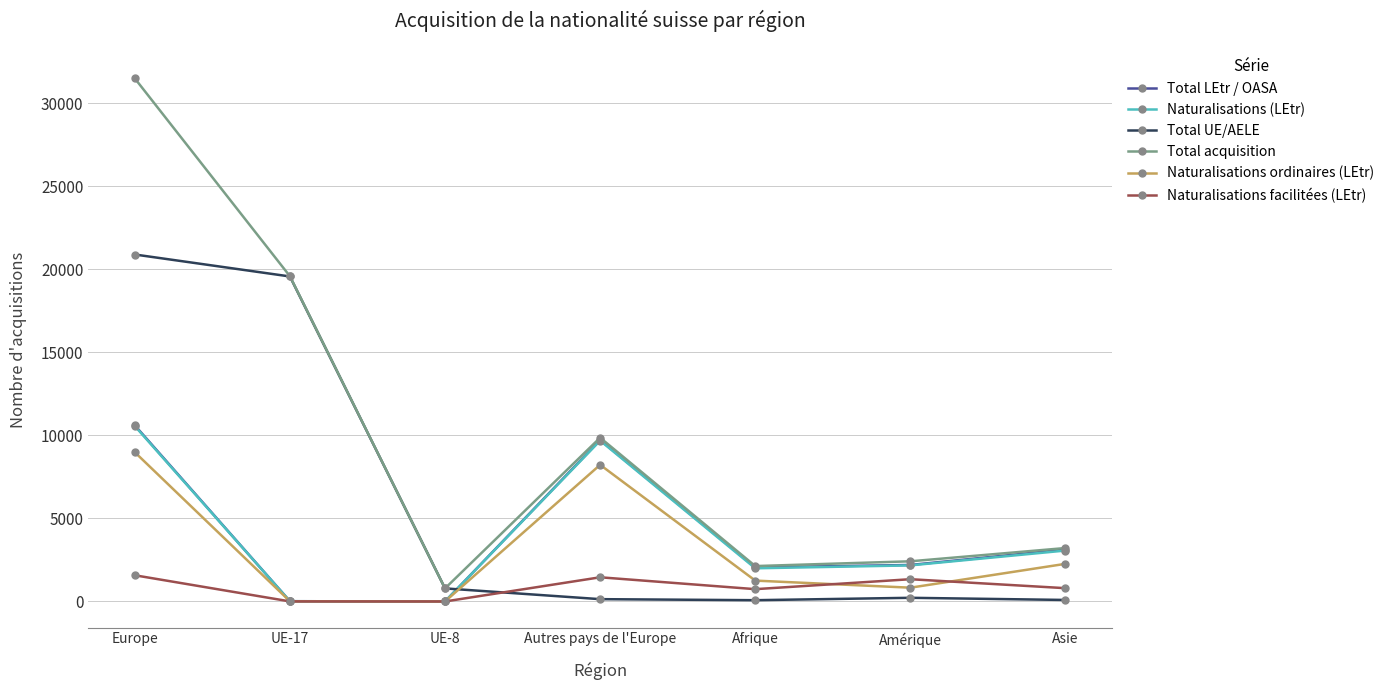

At which category is the sum across all series the highest?

Europe